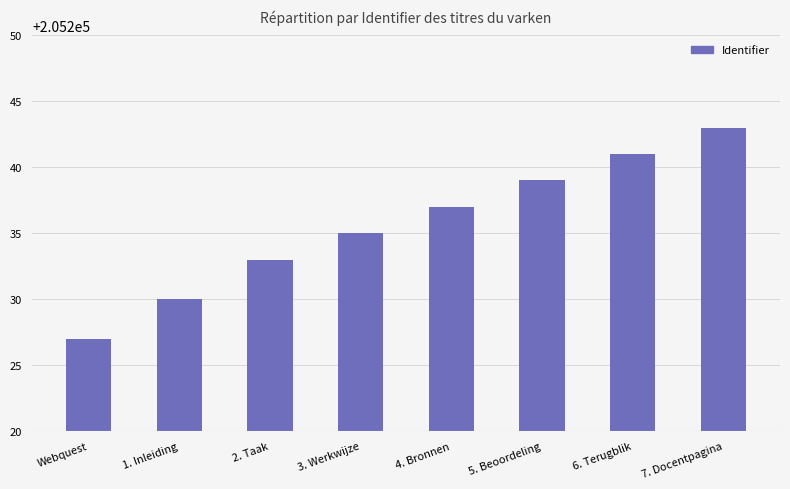

Rank the categories by value from highest to lowest.

7. Docentpagina, 6. Terugblik, 5. Beoordeling, 4. Bronnen, 3. Werkwijze, 2. Taak, 1. Inleiding, Webquest